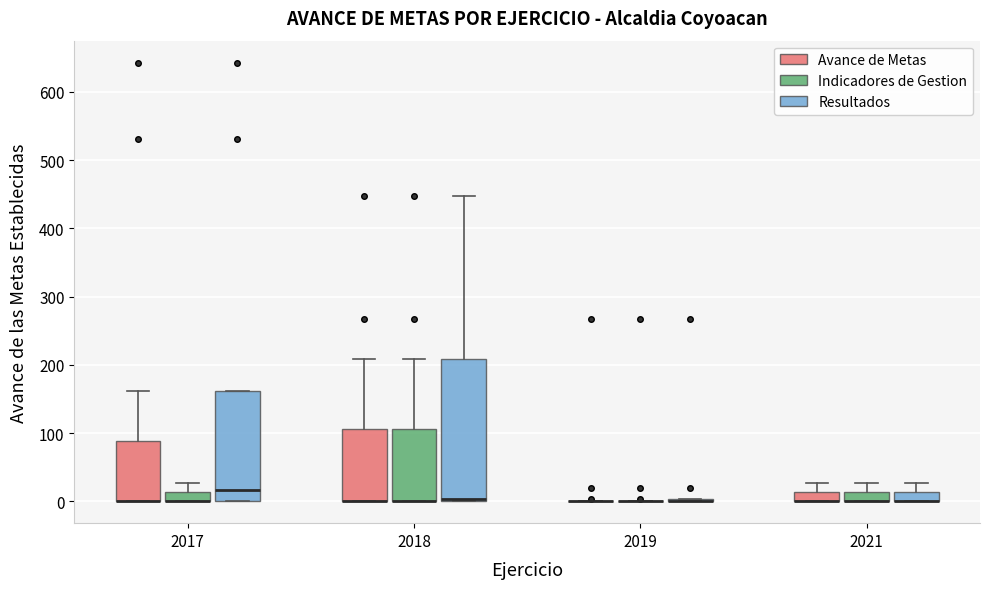

Comparing the boxes themselves (not the whiskers), which one is the tallest?

2018 (Resultados)